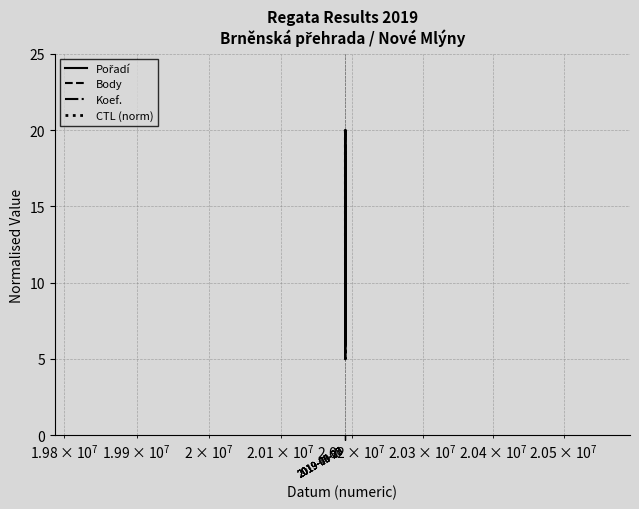

Count the number of data series in this chart.

4